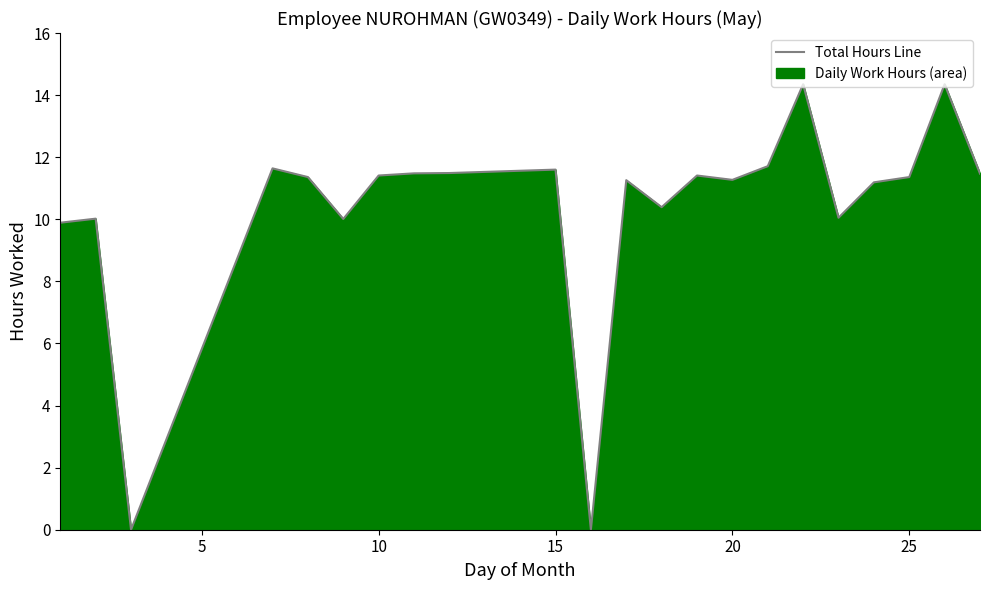

How many lines are shown in the chart?

1